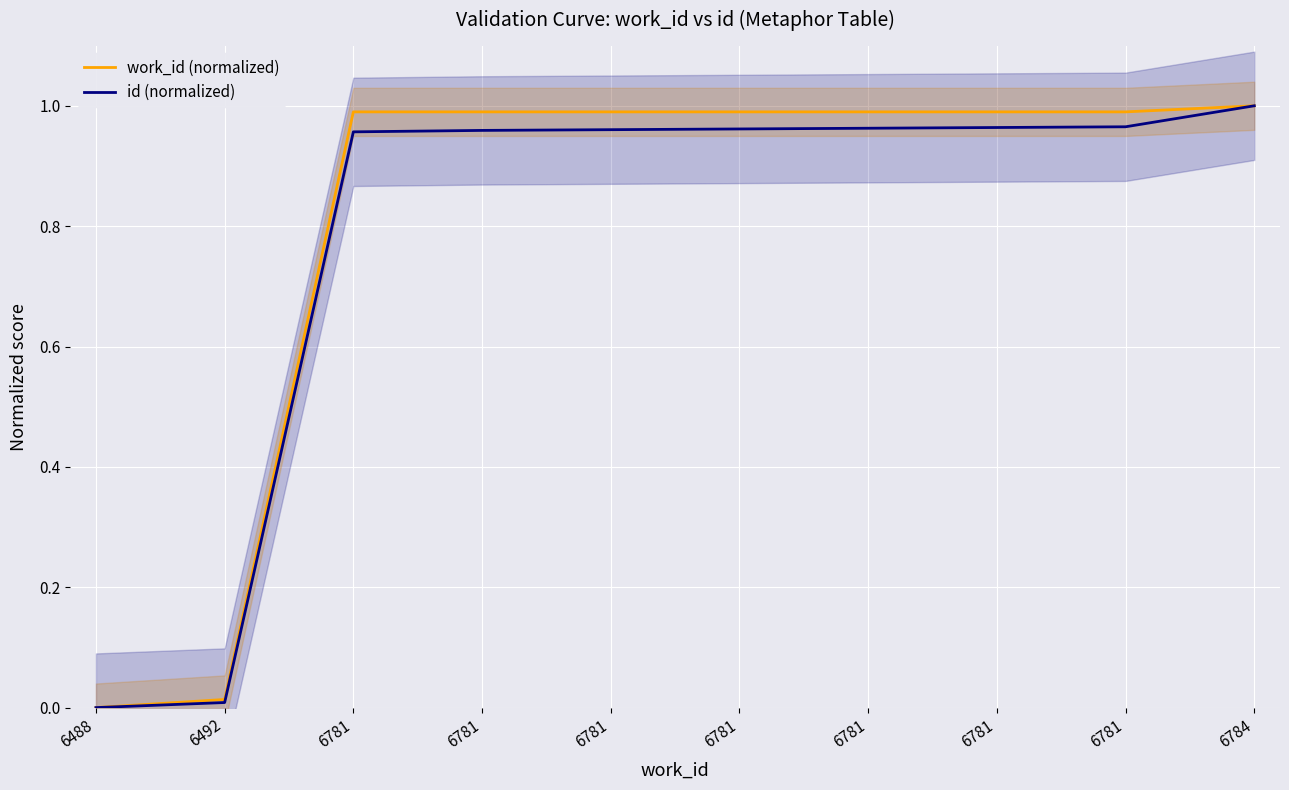

What are all the series names shown in the legend?

work_id (normalized), id (normalized)